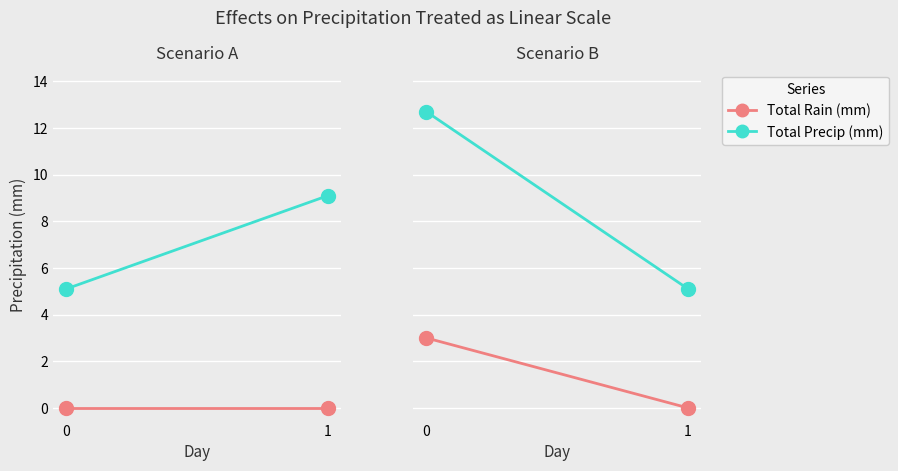

What is the sum of the Total Precip (mm) values at 1 and 0?

17.8